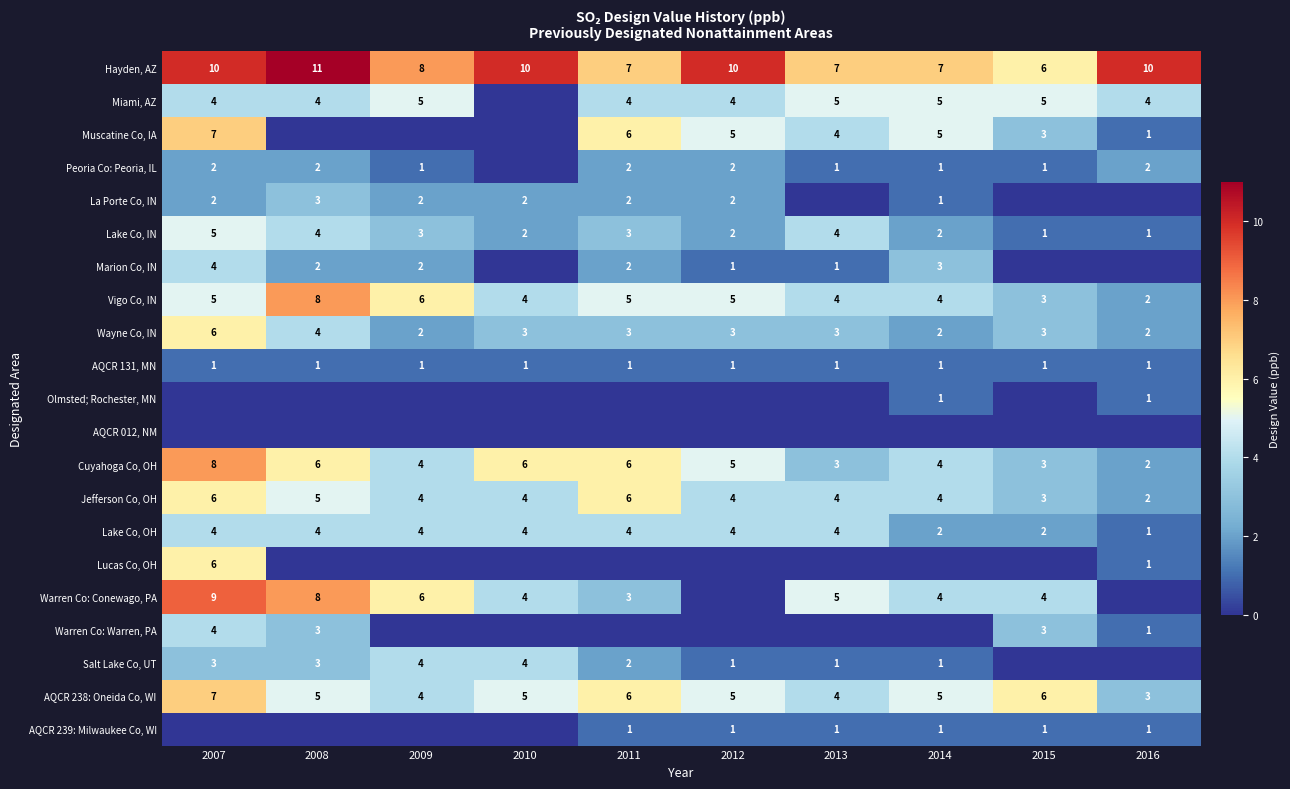

What is the difference between the second highest and minimum values in the Wayne Co, IN series?

2